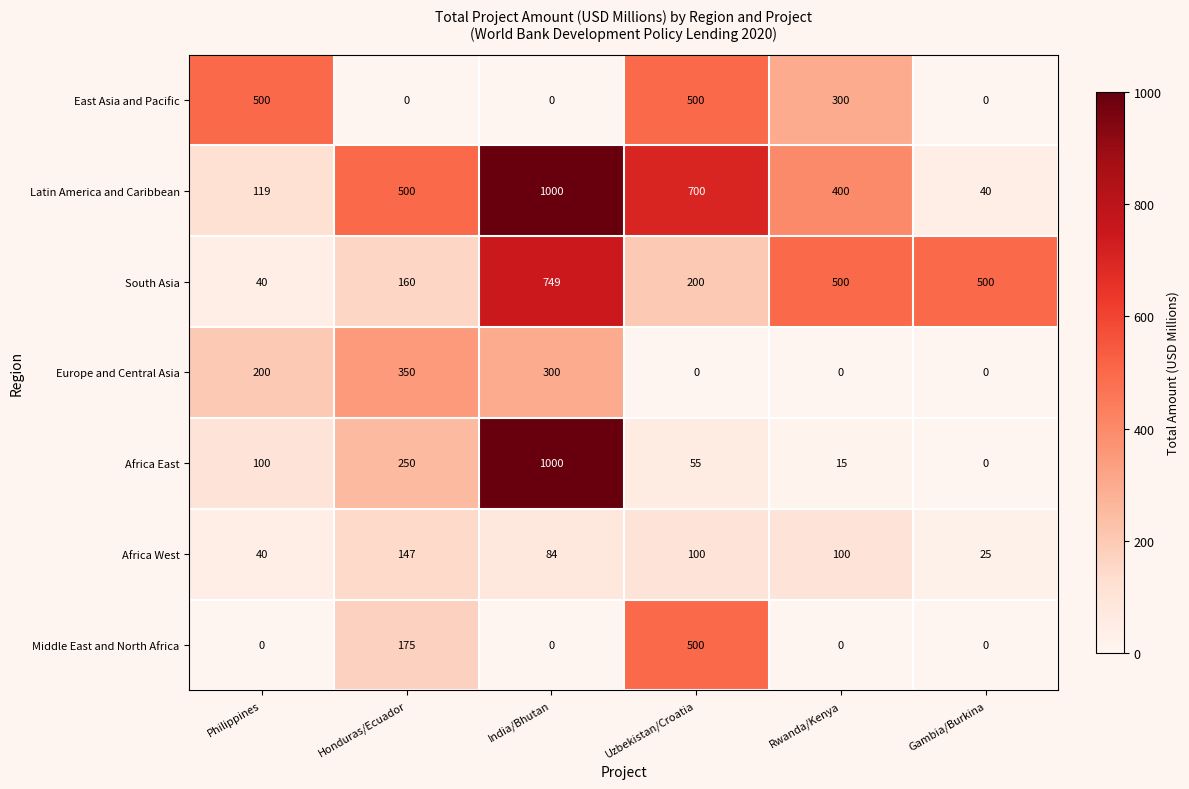

The value of South Asia at Uzbekistan/Croatia is 200. True or false?

True